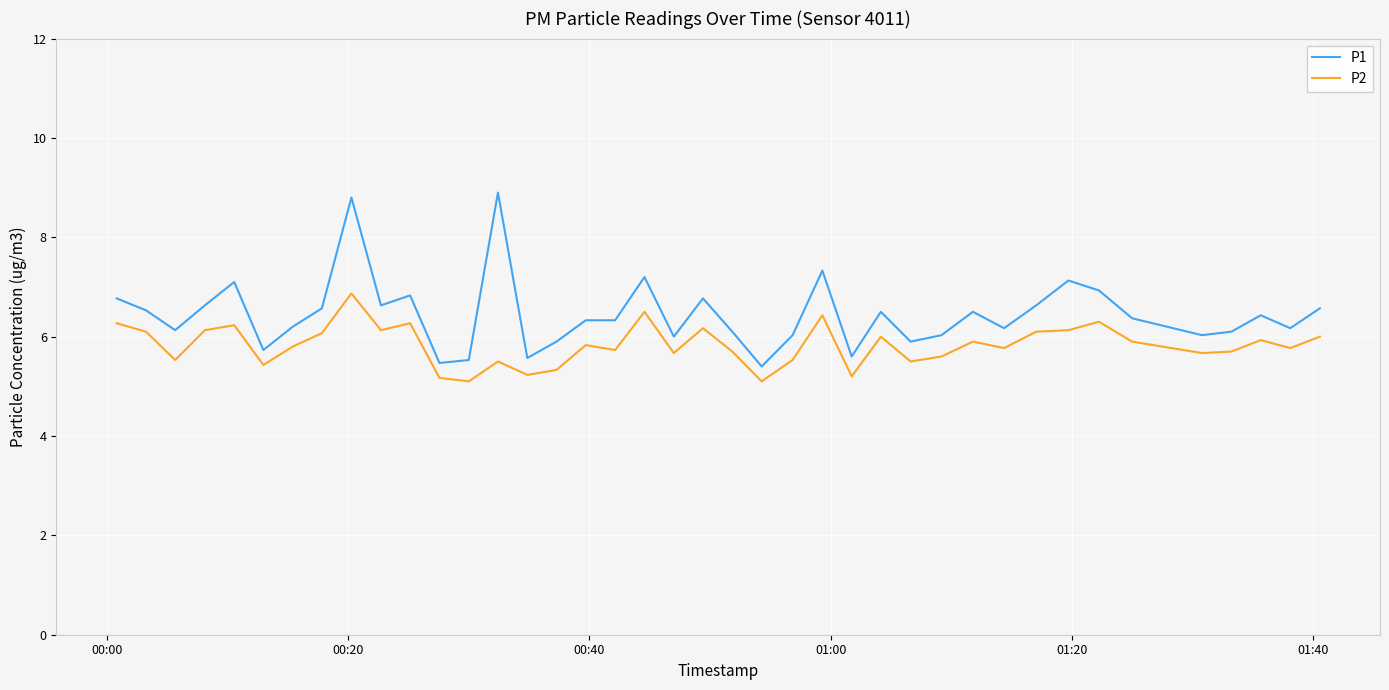

What is the difference between the maximum and minimum values in the P2 series?

1.8